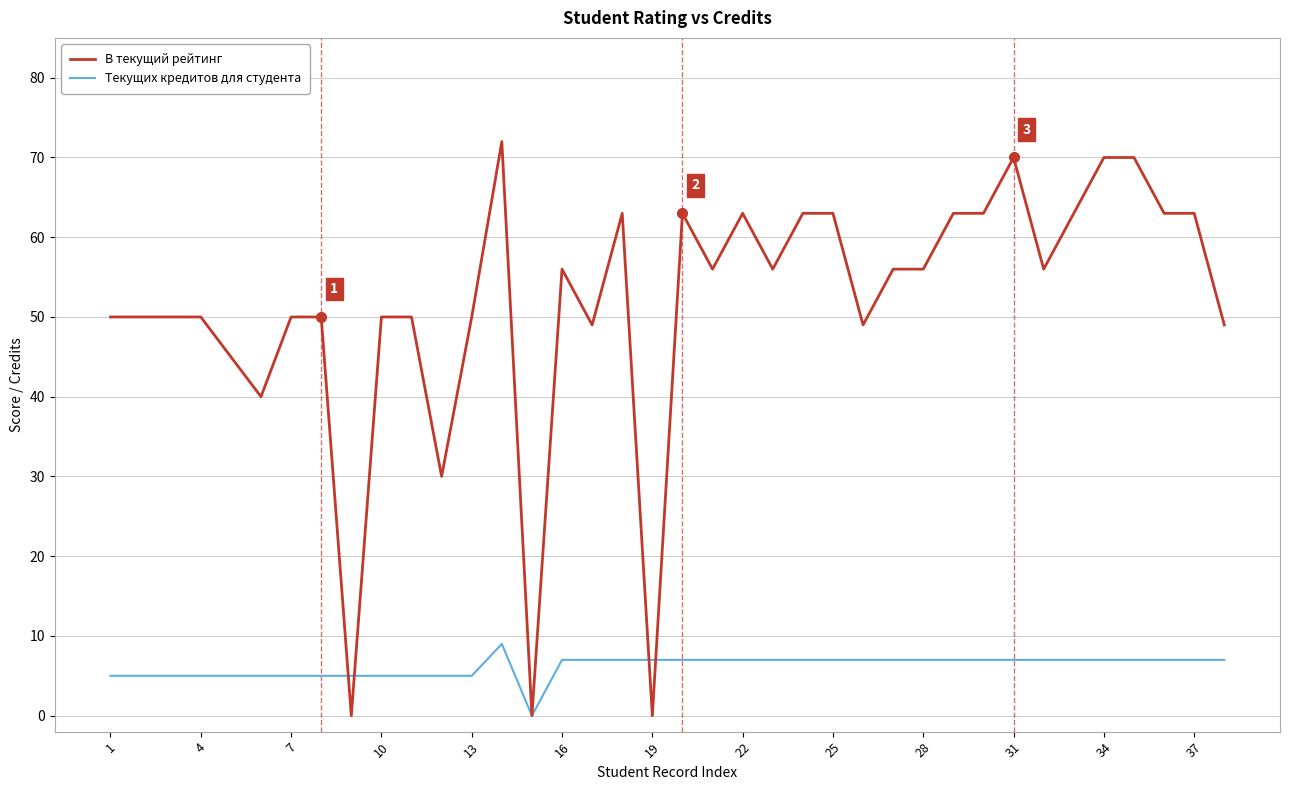

Rank the series by their average value, from lowest to highest.

Текущих кредитов для студента, В текущий рейтинг